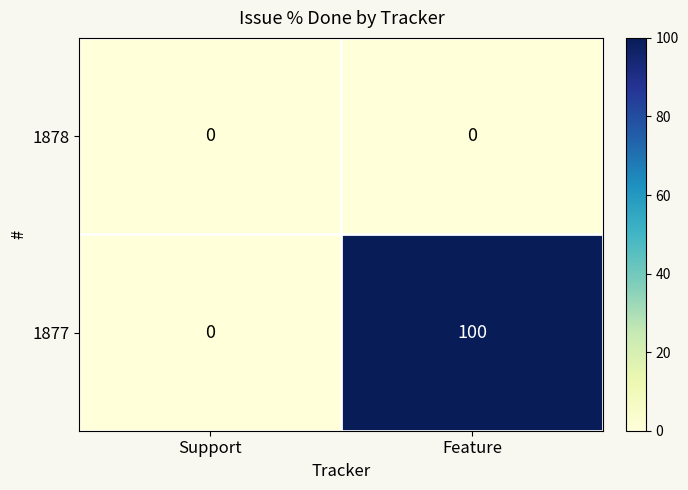

Reading left to right, extract all data points from this chart.

1878: Support=0	Feature=0
1877: Support=0	Feature=100